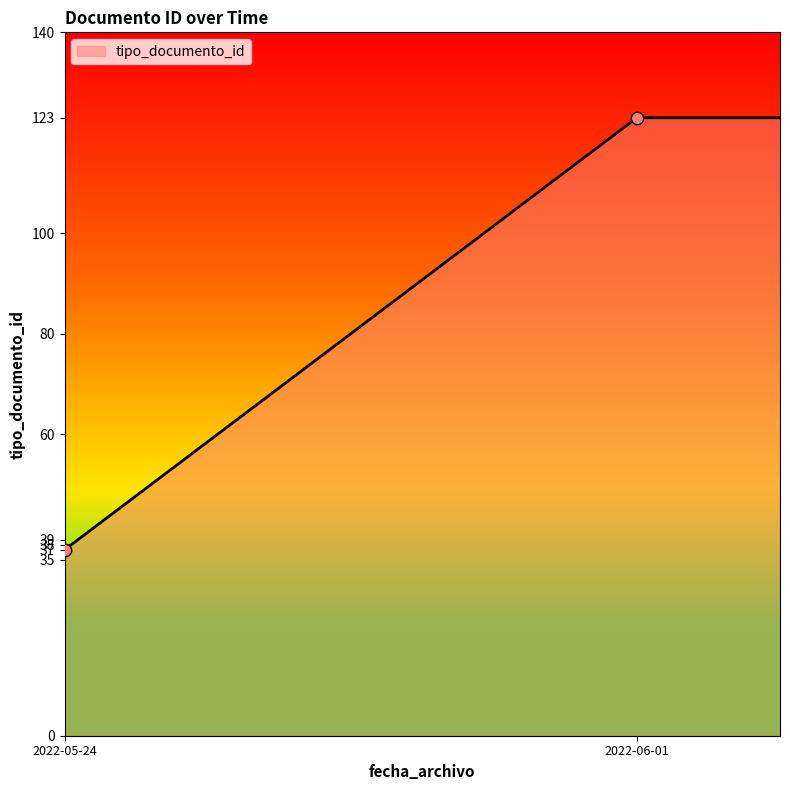

What is the lowest value of the tipo_documento_id series?

37.0